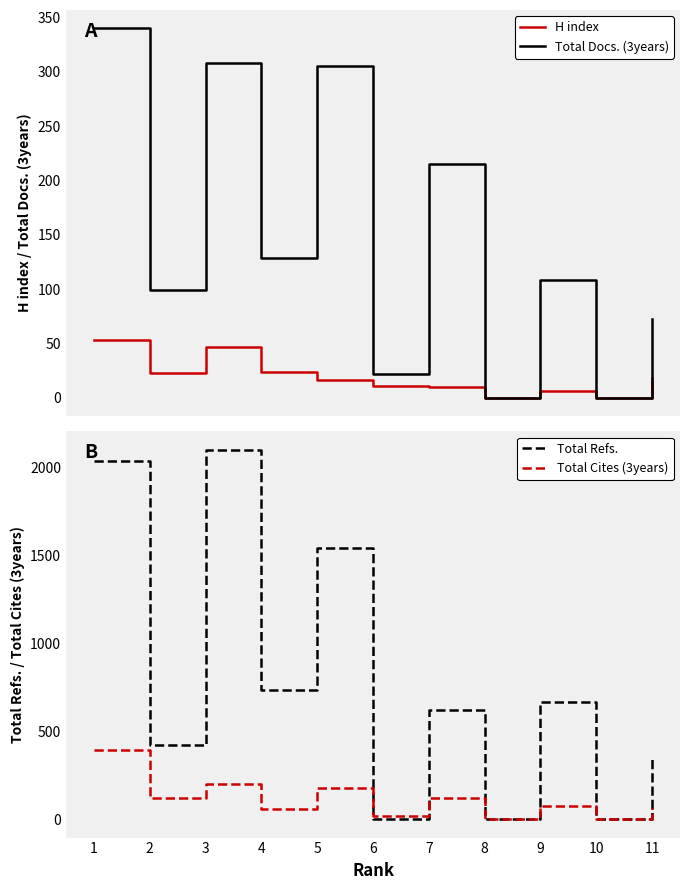

Reading left to right, transcribe all the data shown in this chart.

H index: 53	23	47	24	16	11	10	0	6	0	18
Total Docs. (3years): 340	99	308	129	305	22	215	0	108	0	73
Total Refs.: 2039	423	2103	733	1546	0	620	0	668	0	355
Total Cites (3years): 391	121	199	59	176	20	122	0	75	0	63